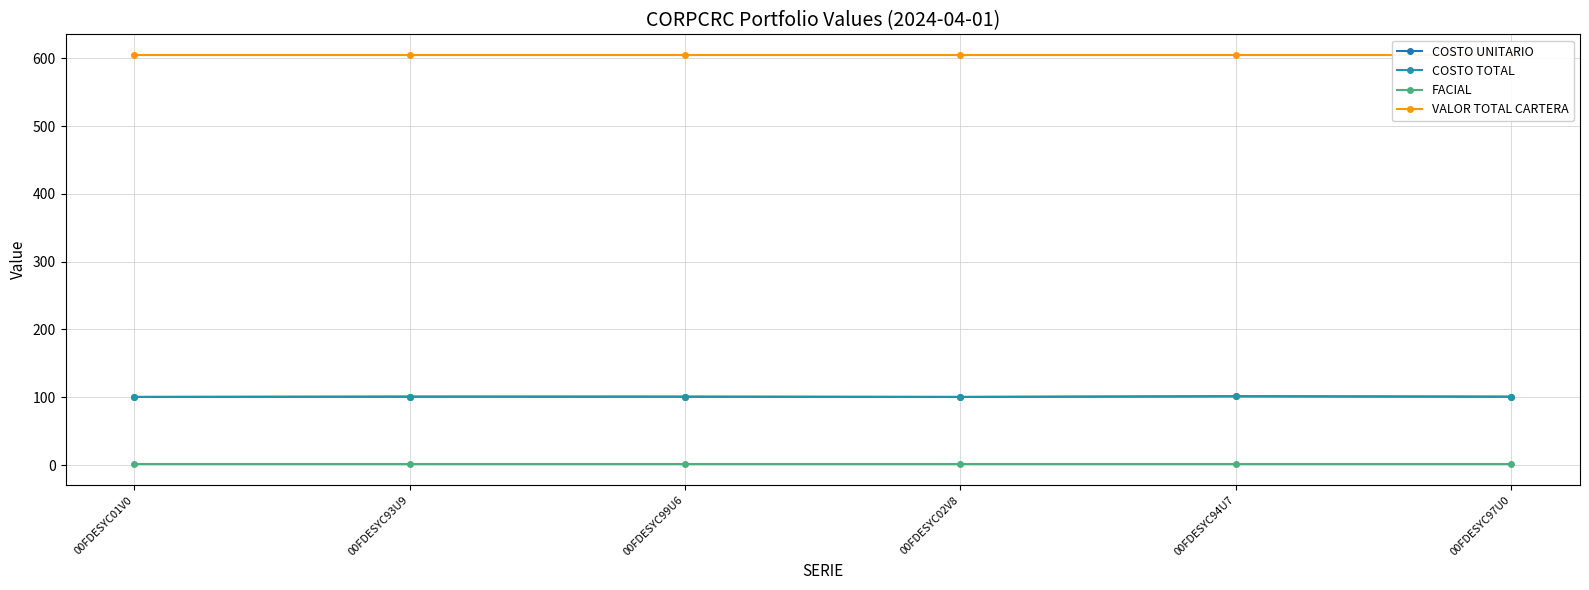

What position from the right is 00FDESYC93U9?

5